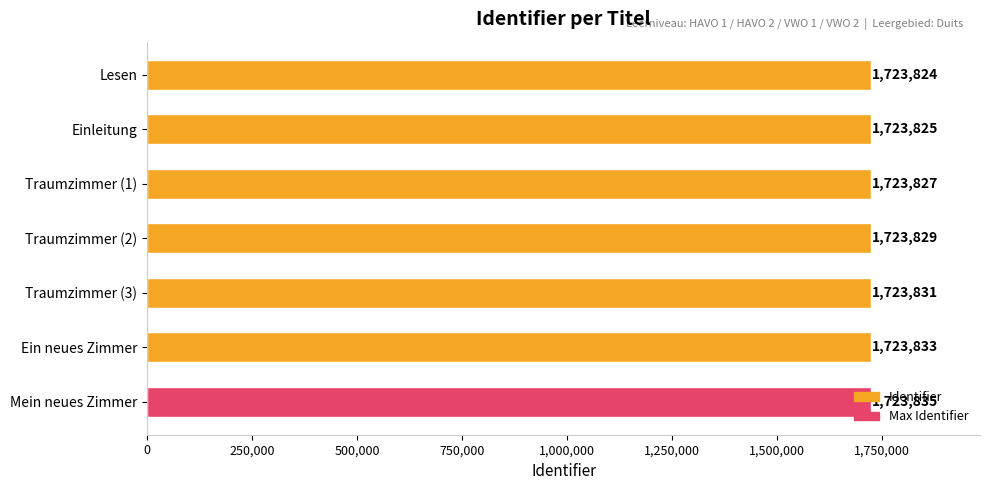

Where is the data nearest to the value 1723829?

Traumzimmer (2)